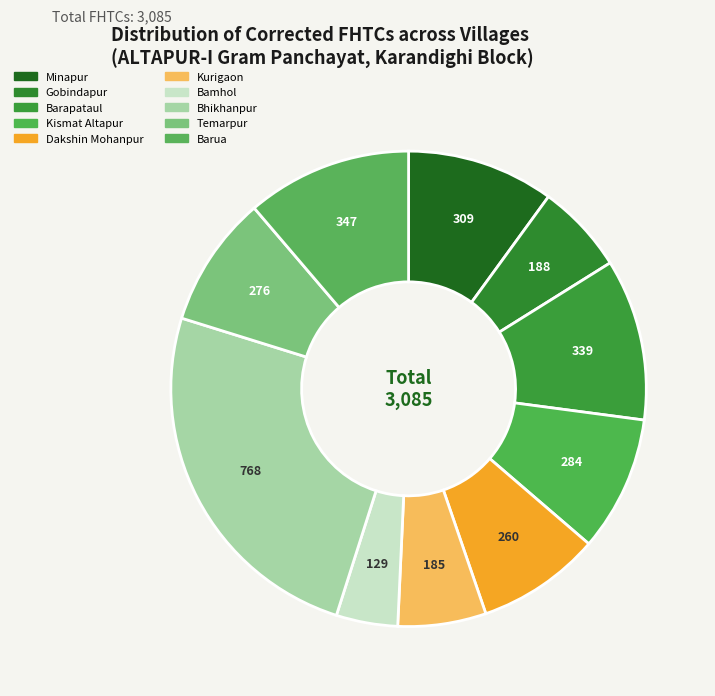

How many segments does this pie chart have?

10